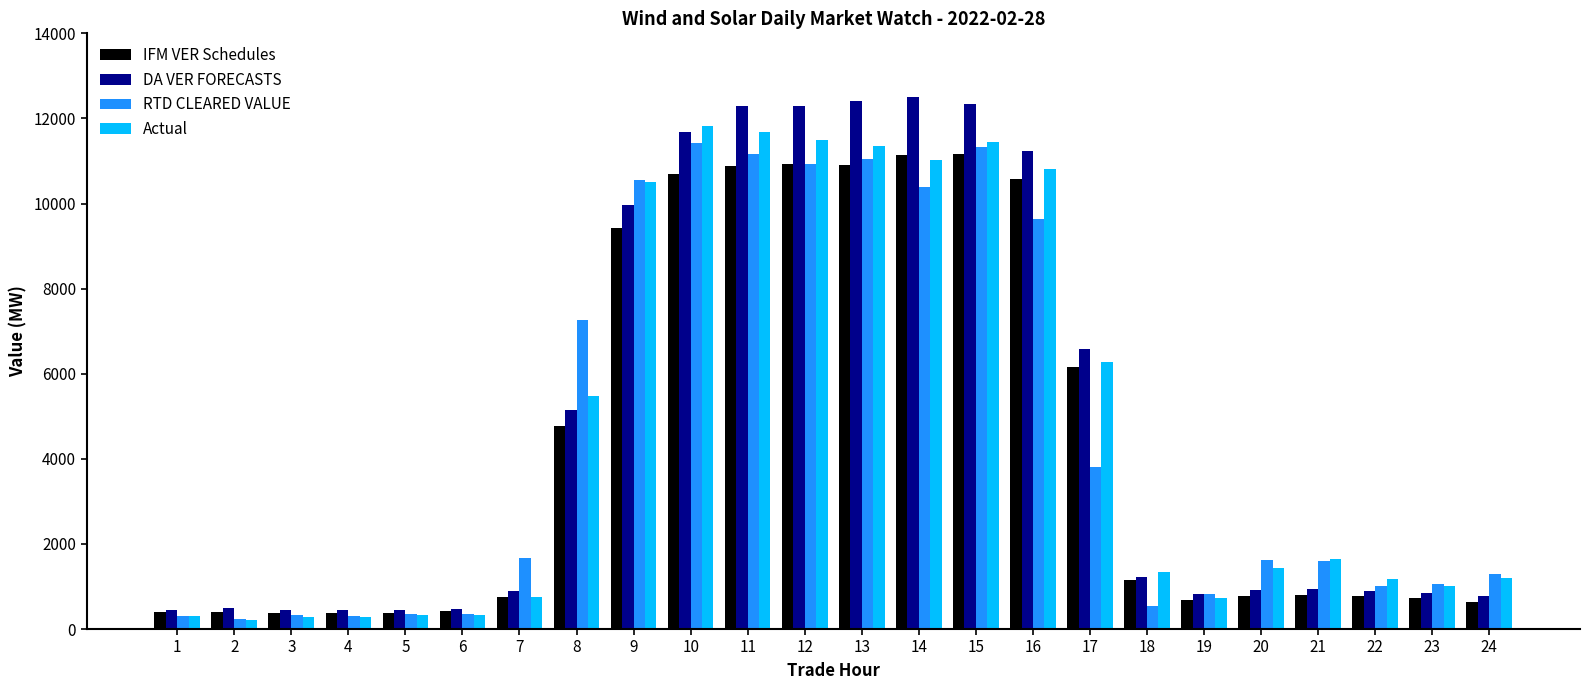

True or false: Actual has a value of 343.4 at 18.

False